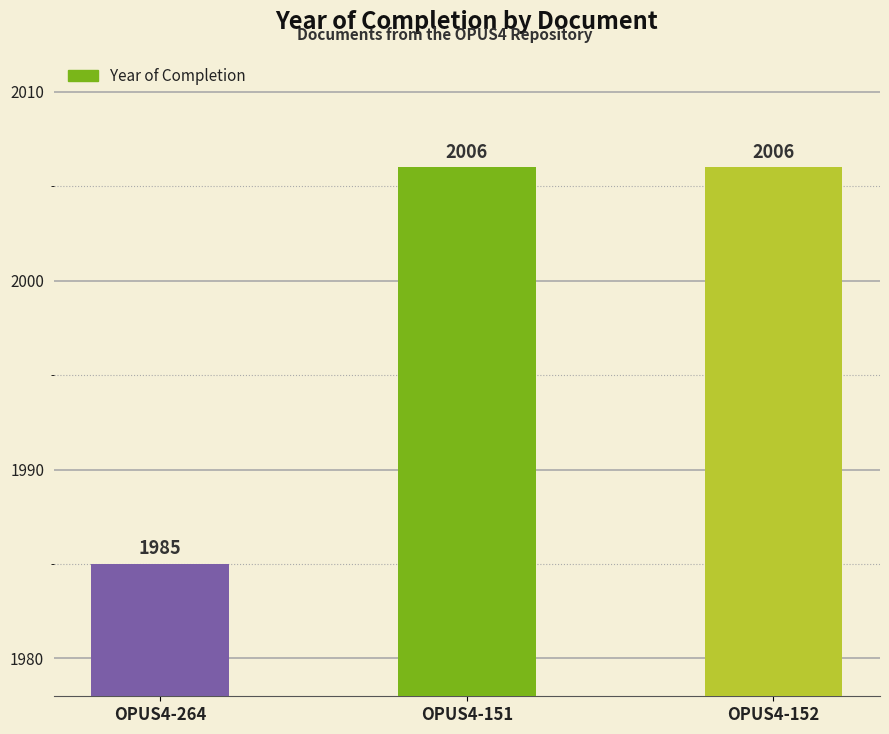

Reading left to right, transcribe all the data shown in this chart.

1985	2006	2006